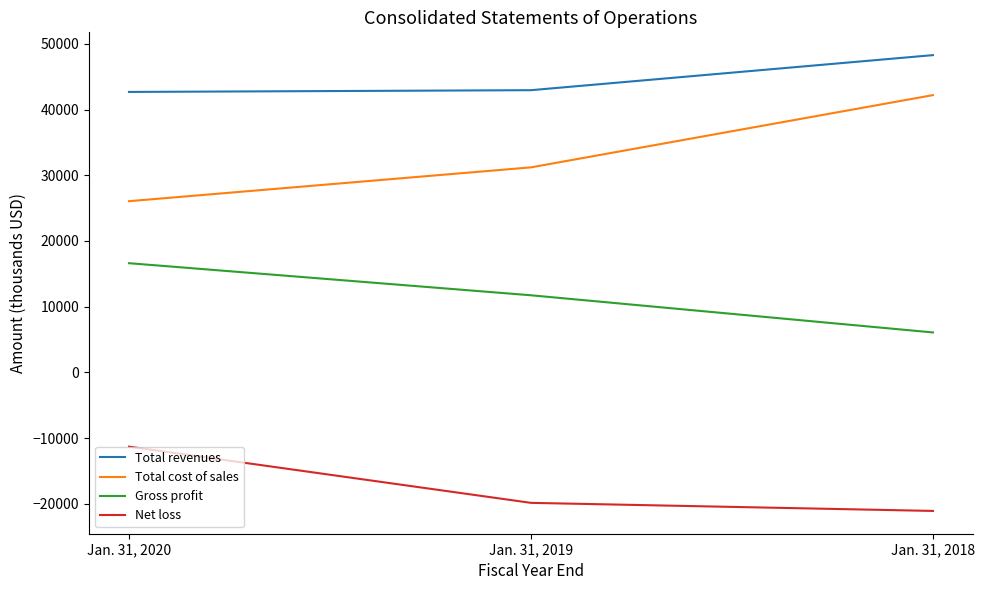

What is the difference between the highest and lowest values at Jan. 31, 2020?

53962